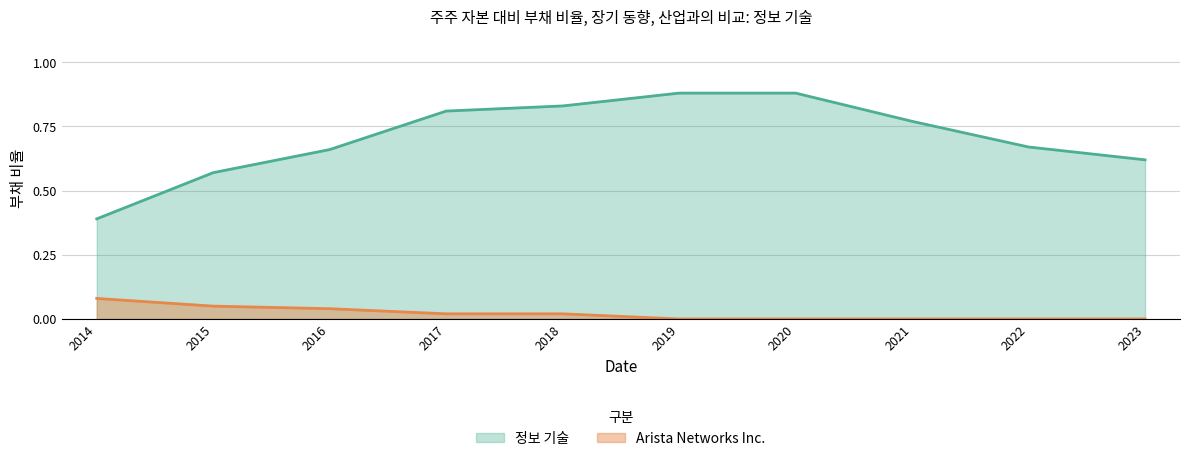

Where is 정보 기술 nearest to the value 0?

2014